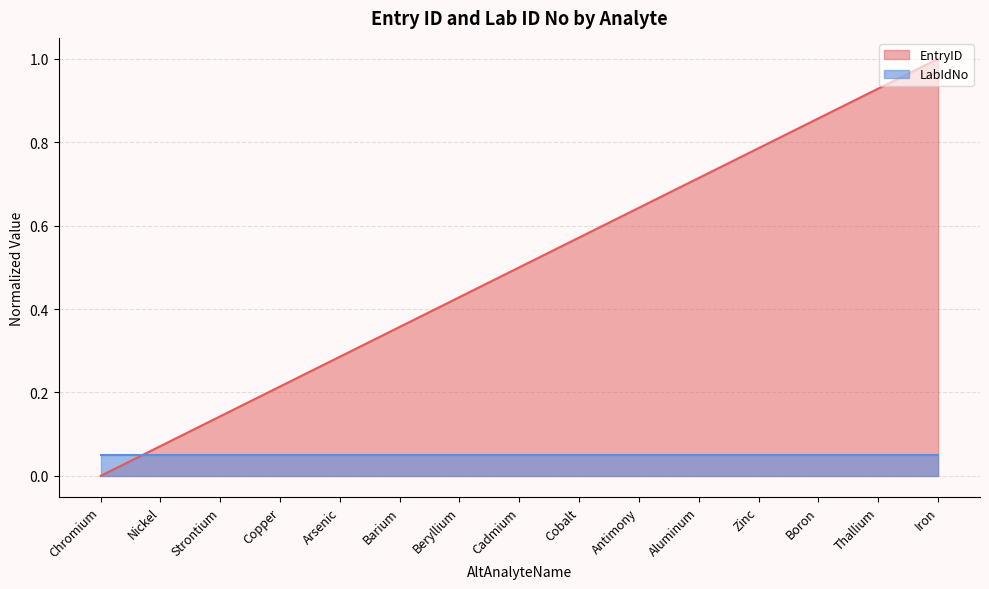

How many lines are shown in the chart?

2